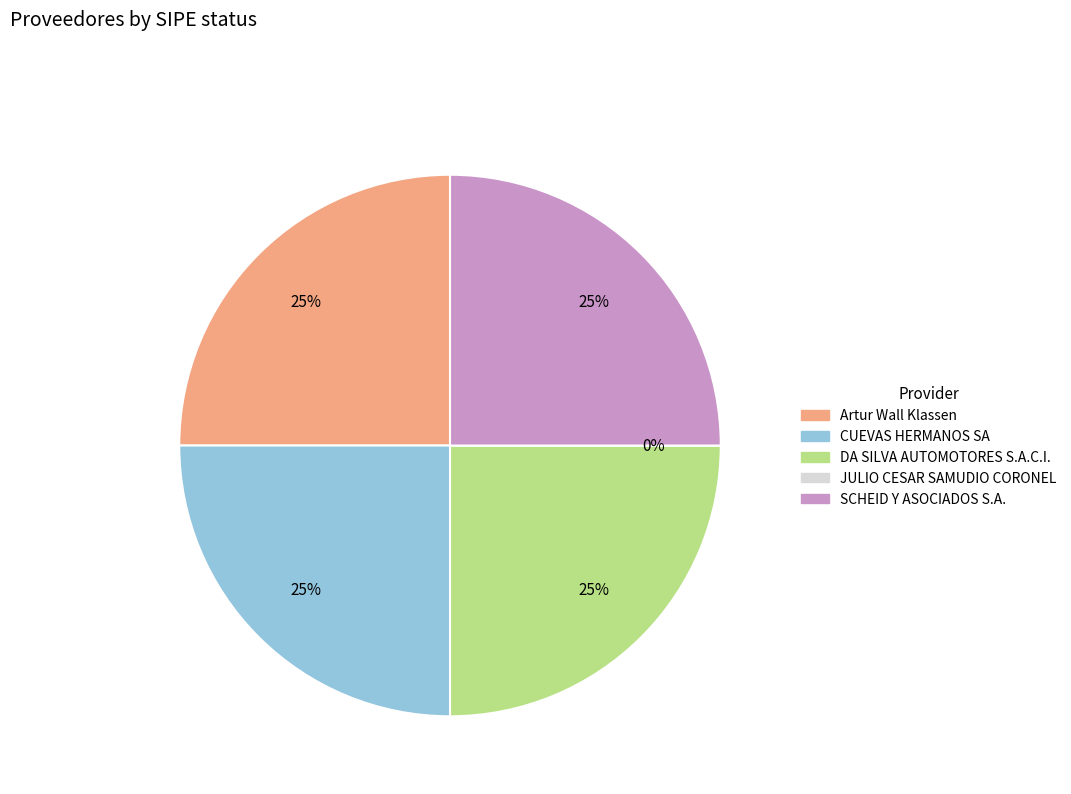

Is Artur Wall Klassen the majority of the pie?

No